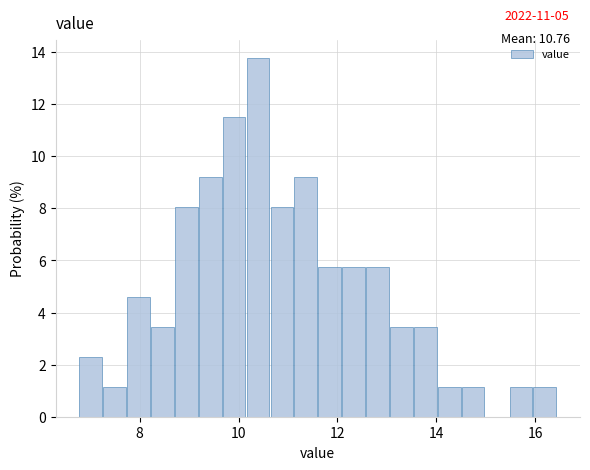

Read against the x-axis, roughly where is the centre of the tallest bar?

10.4